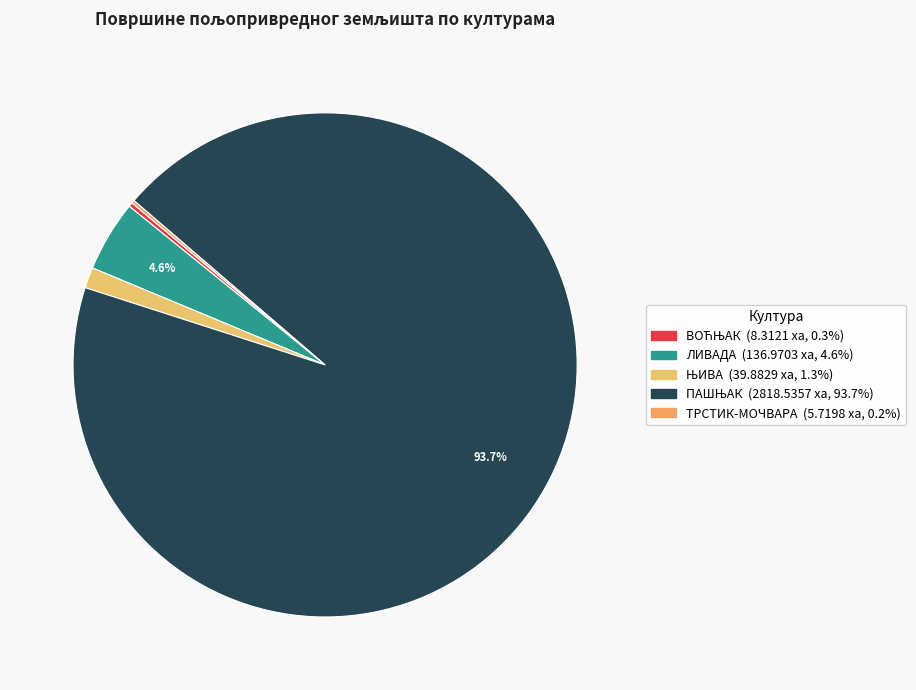

Is ВОЋЊАК the majority of the pie?

No